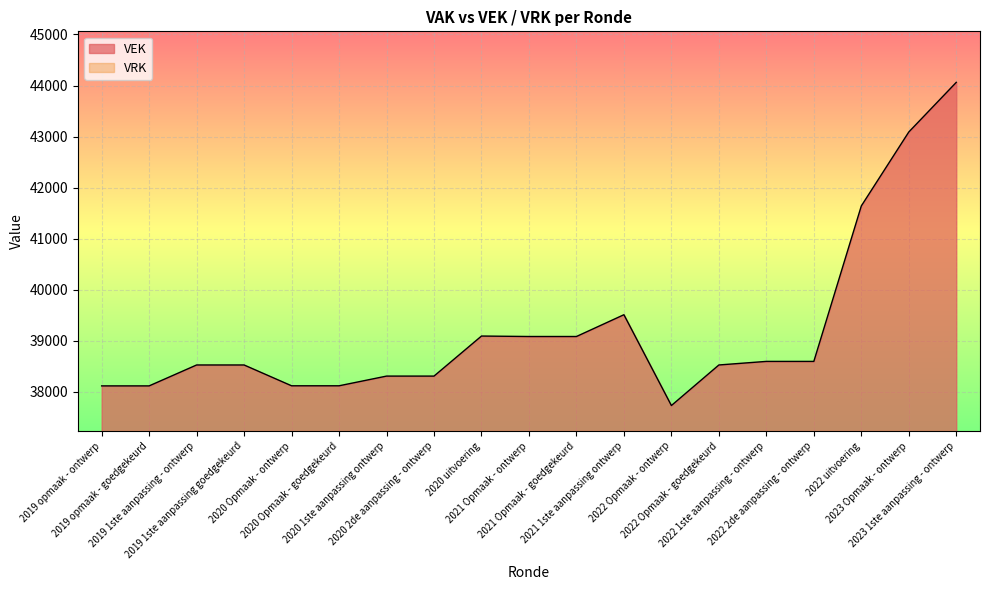

What is the sum of the values at 2019 1ste aanpassing - ontwerp and 2020 Opmaak - ontwerp?

76638